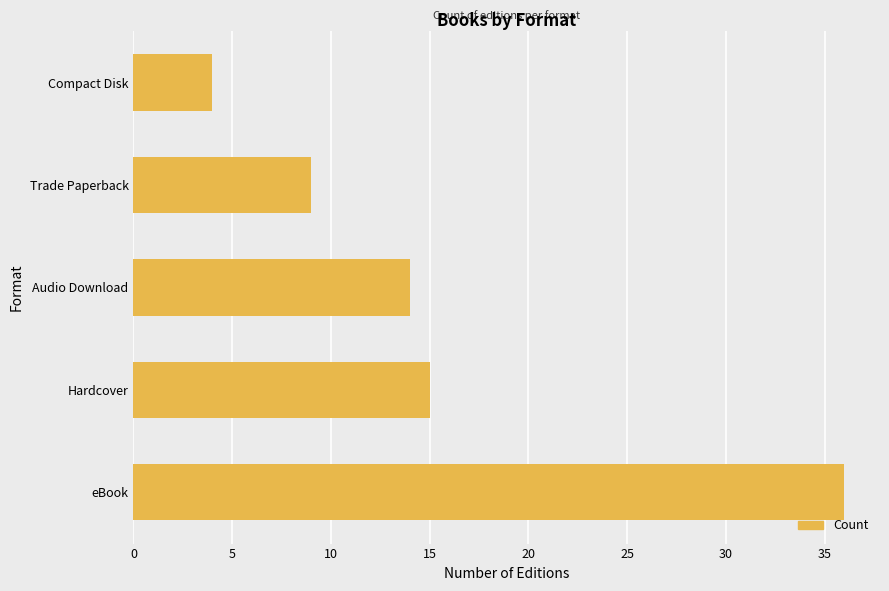

What is the maximum value shown in the chart?

36